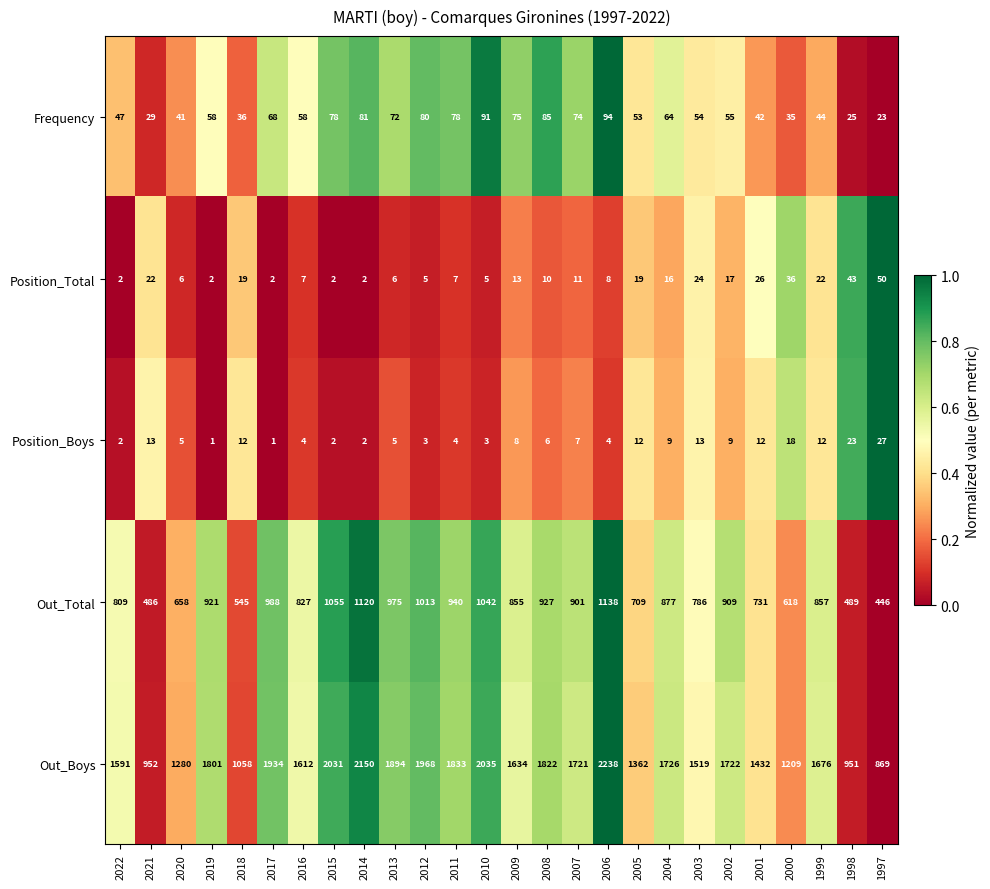

What is the average value of the Position_Total series?

15